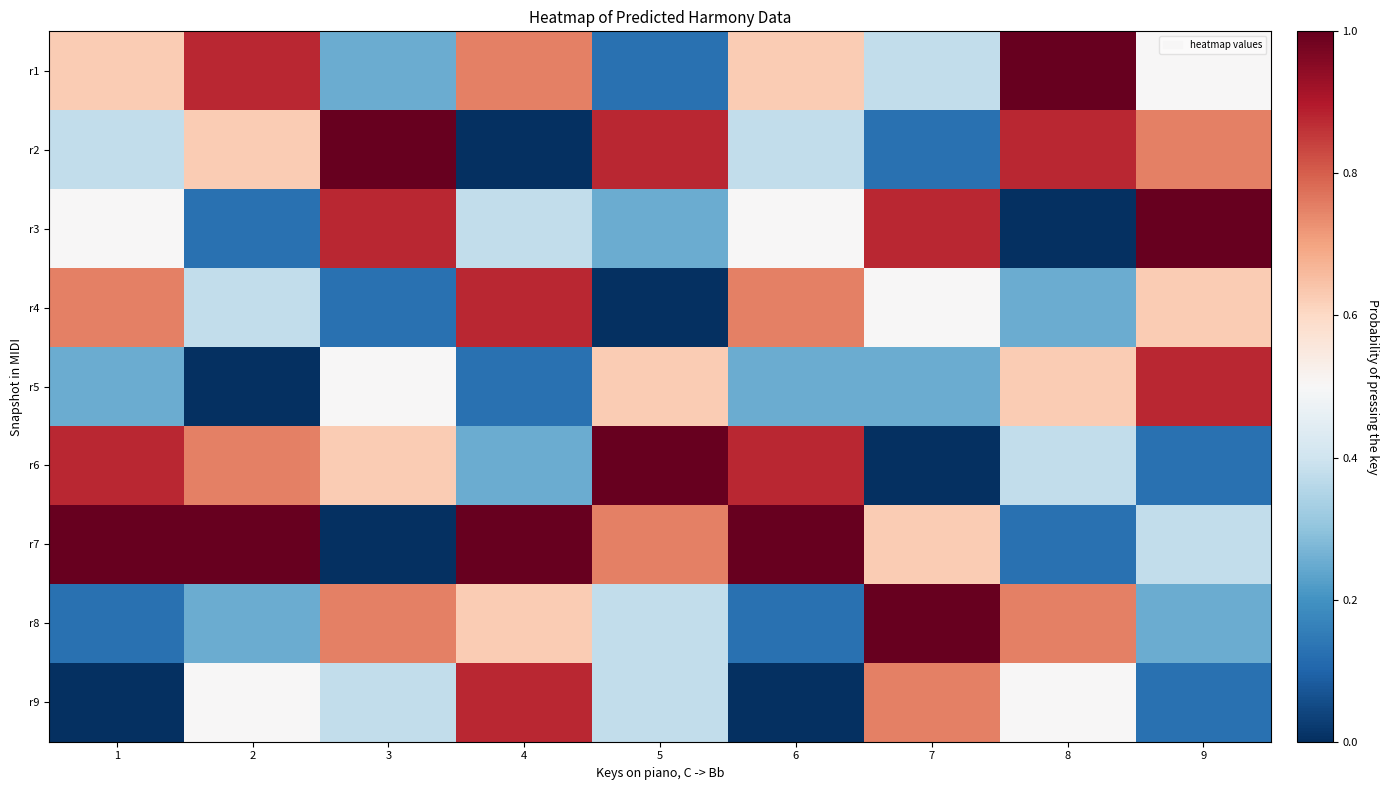

Which series has the largest total across all categories?

r7